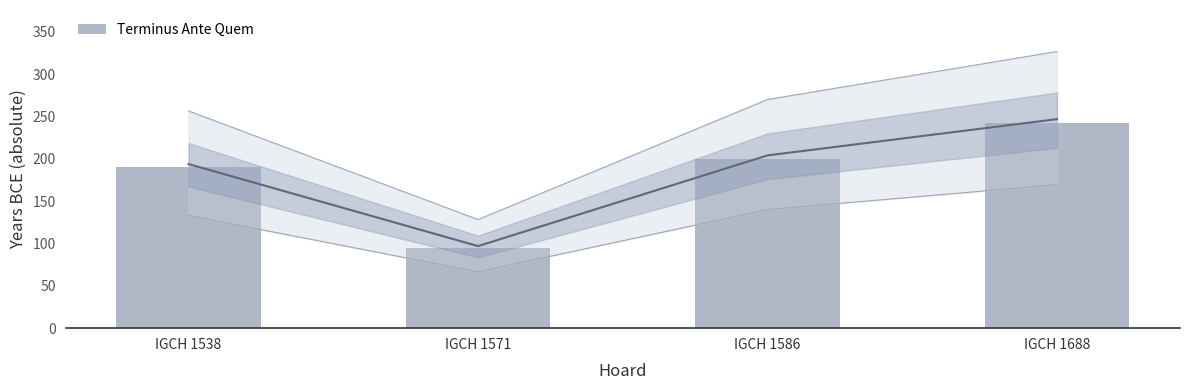

Which label corresponds to the smallest value in the chart?

IGCH 1571